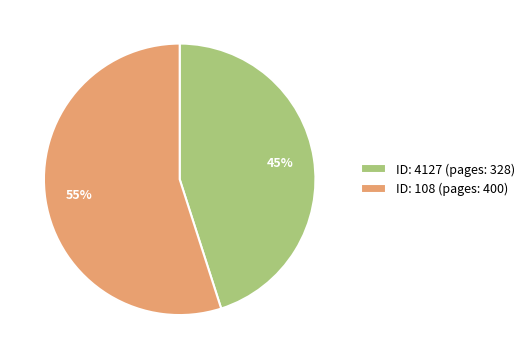

To the nearest percent, what is the difference between the largest and smallest slice percentages?

10%